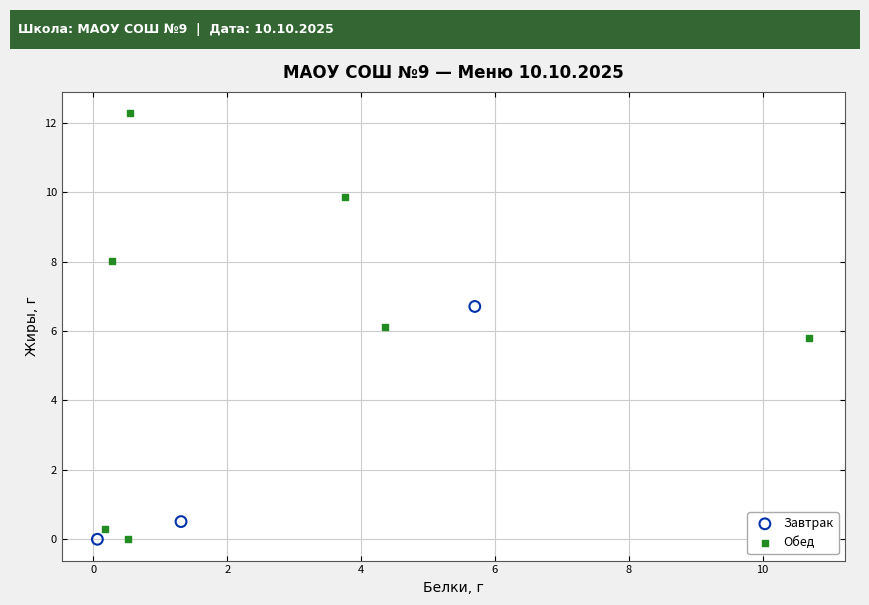

What are all the series names shown in the legend?

Завтрак, Обед